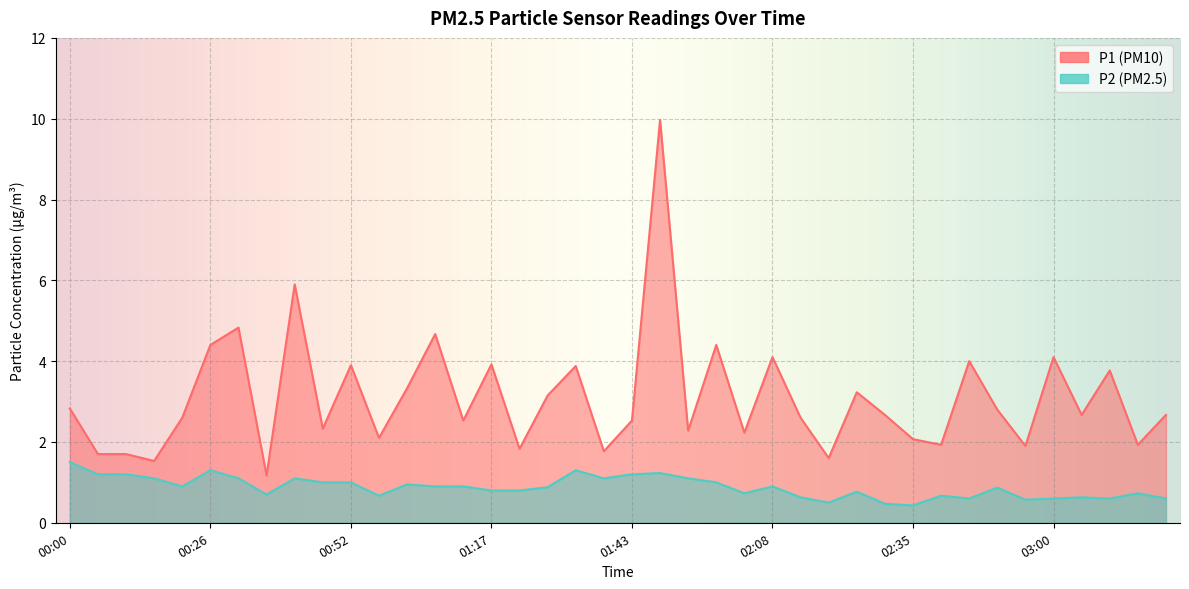

Is it true that P2 equals 1.0 at 01:58?

True